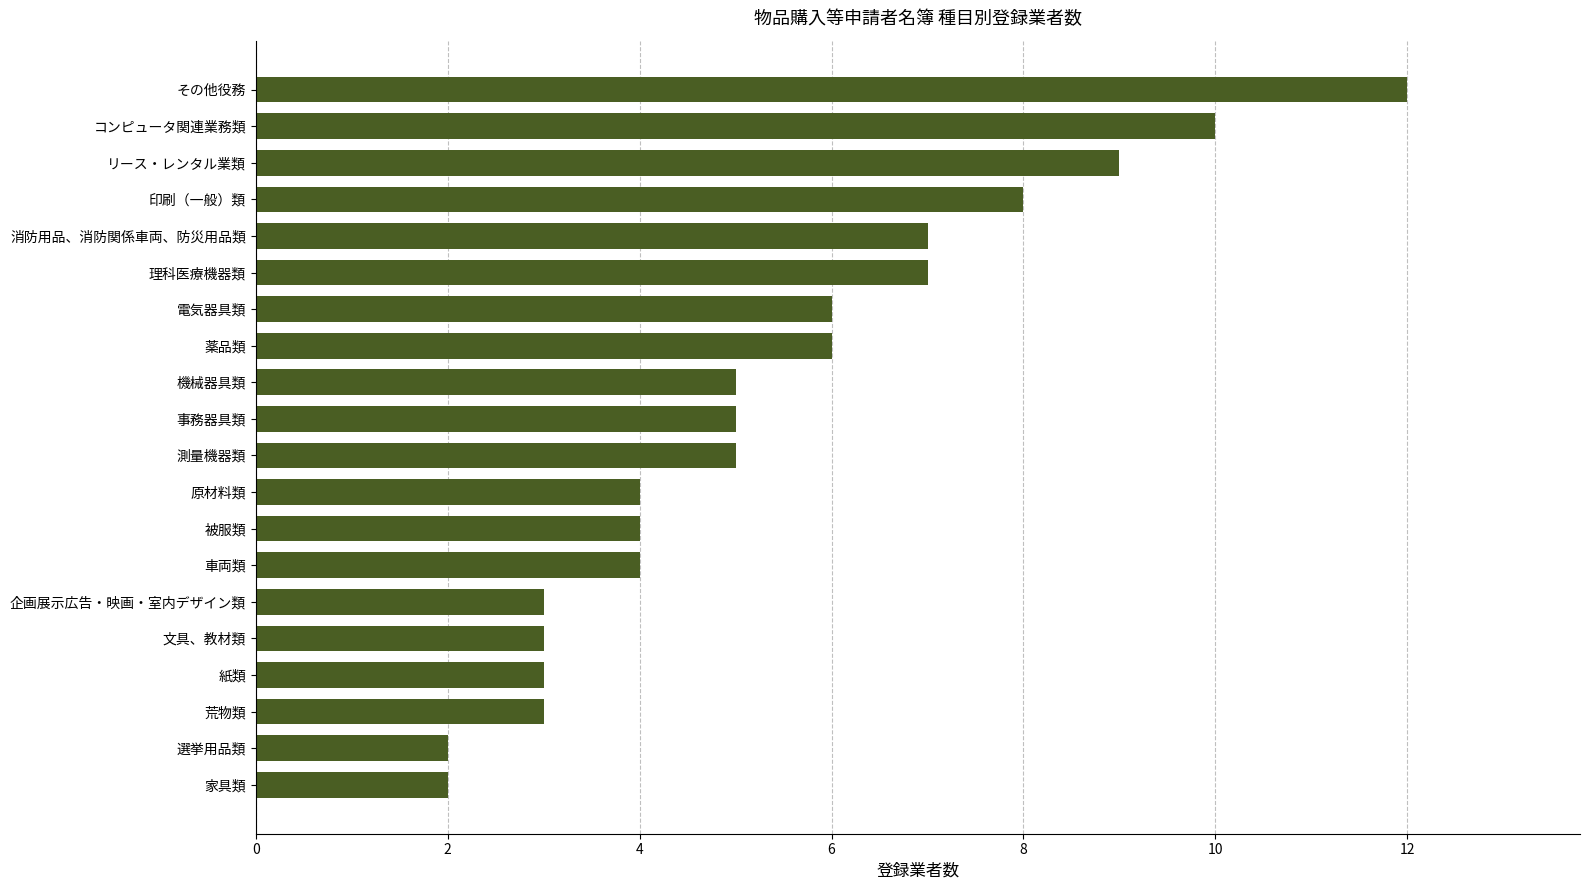

What is the approximate value at 事務器具類?

5